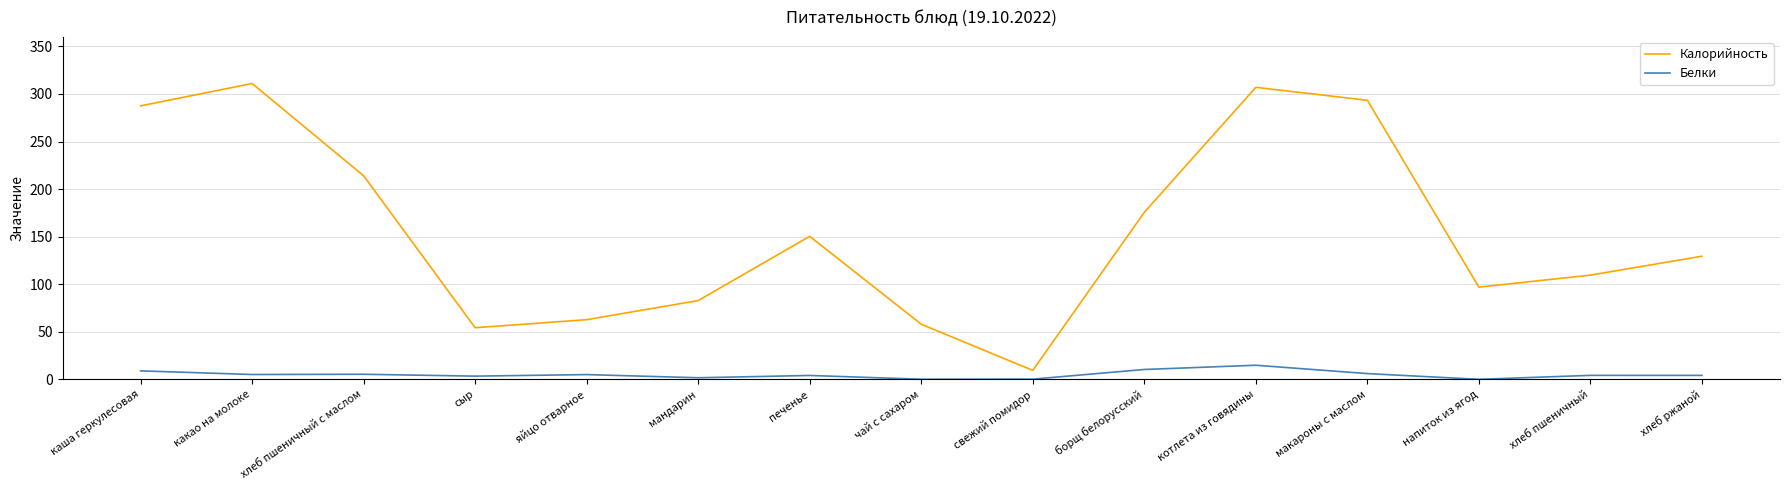

List the series in order of their overall mean, lowest first.

Белки, Калорийность